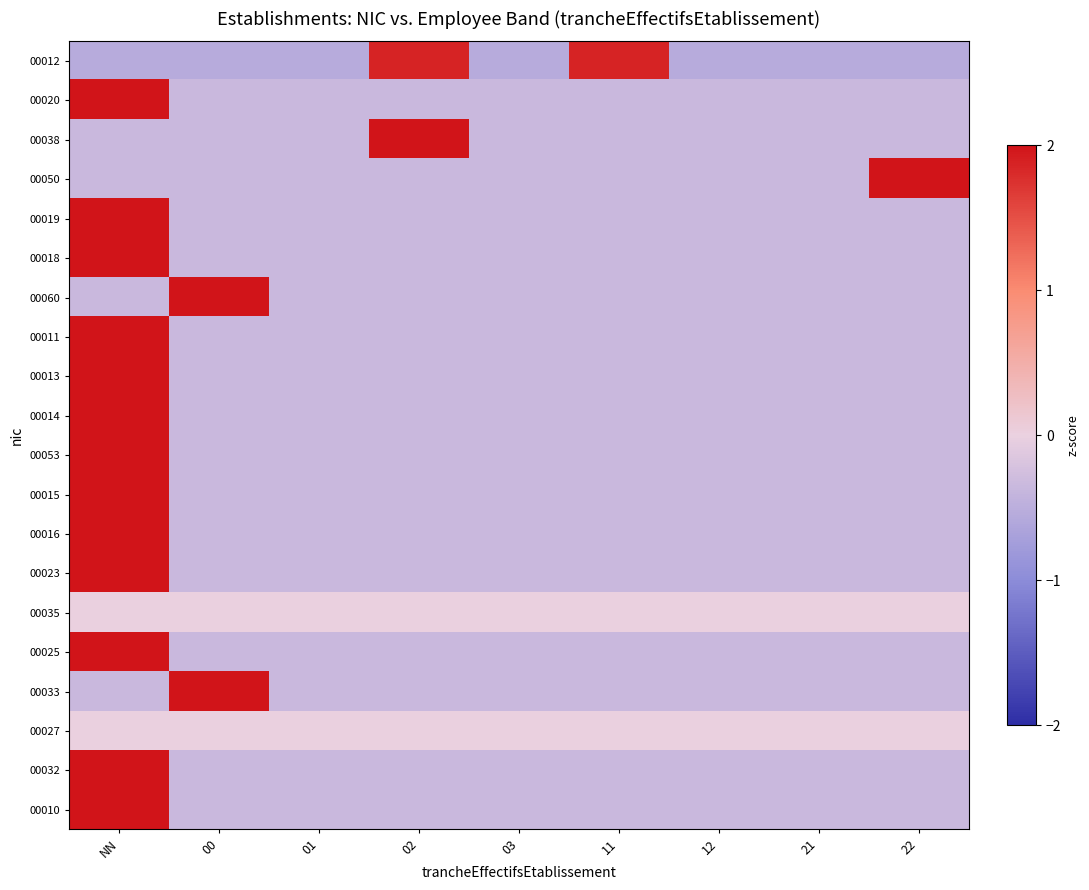

What is the greatest value displayed?

2.8